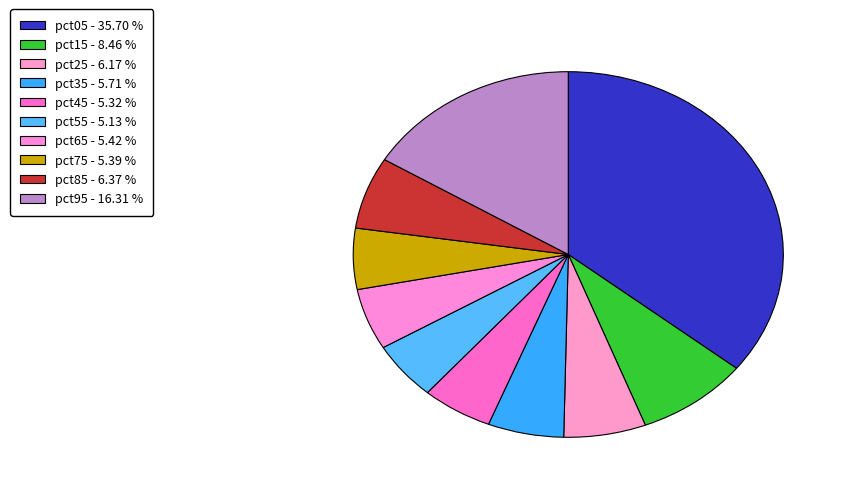

To the nearest percent, what is the combined percentage of pct65 and pct75?

11%